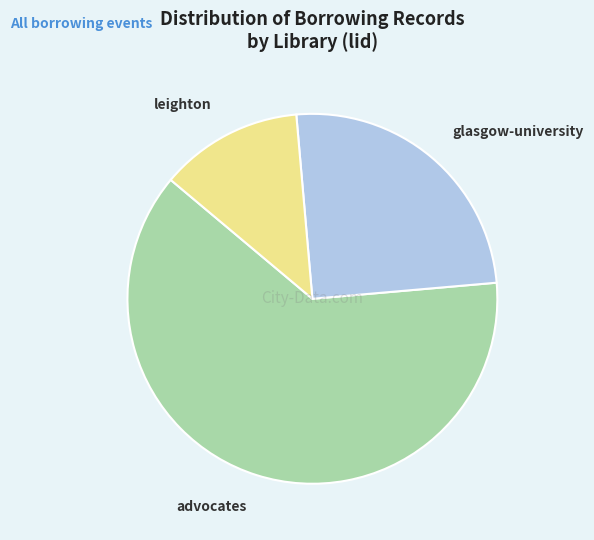

Is the sum of advocates and glasgow-university greater than half?

Yes